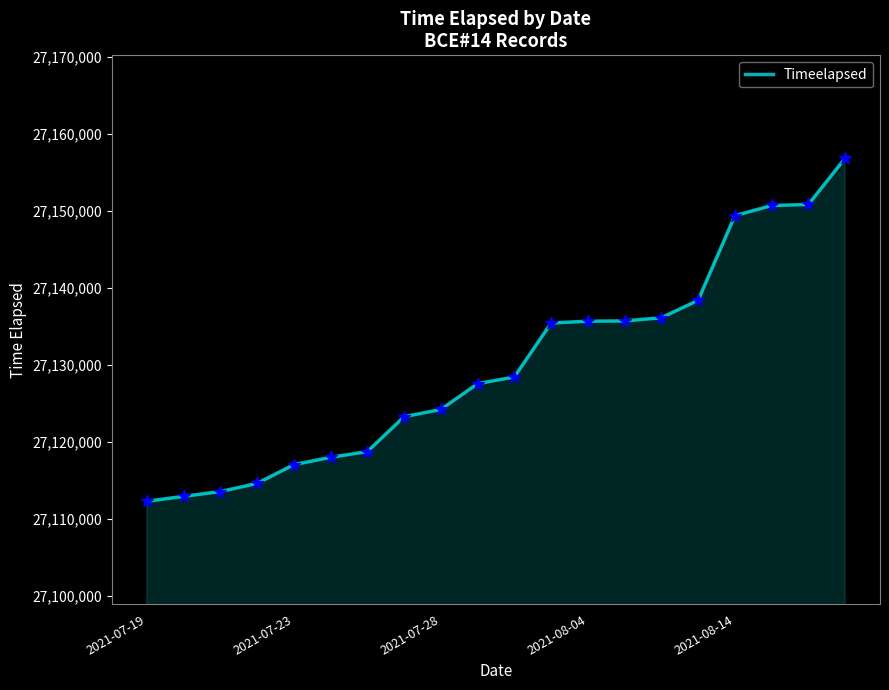

What is the greatest value displayed?

27156804